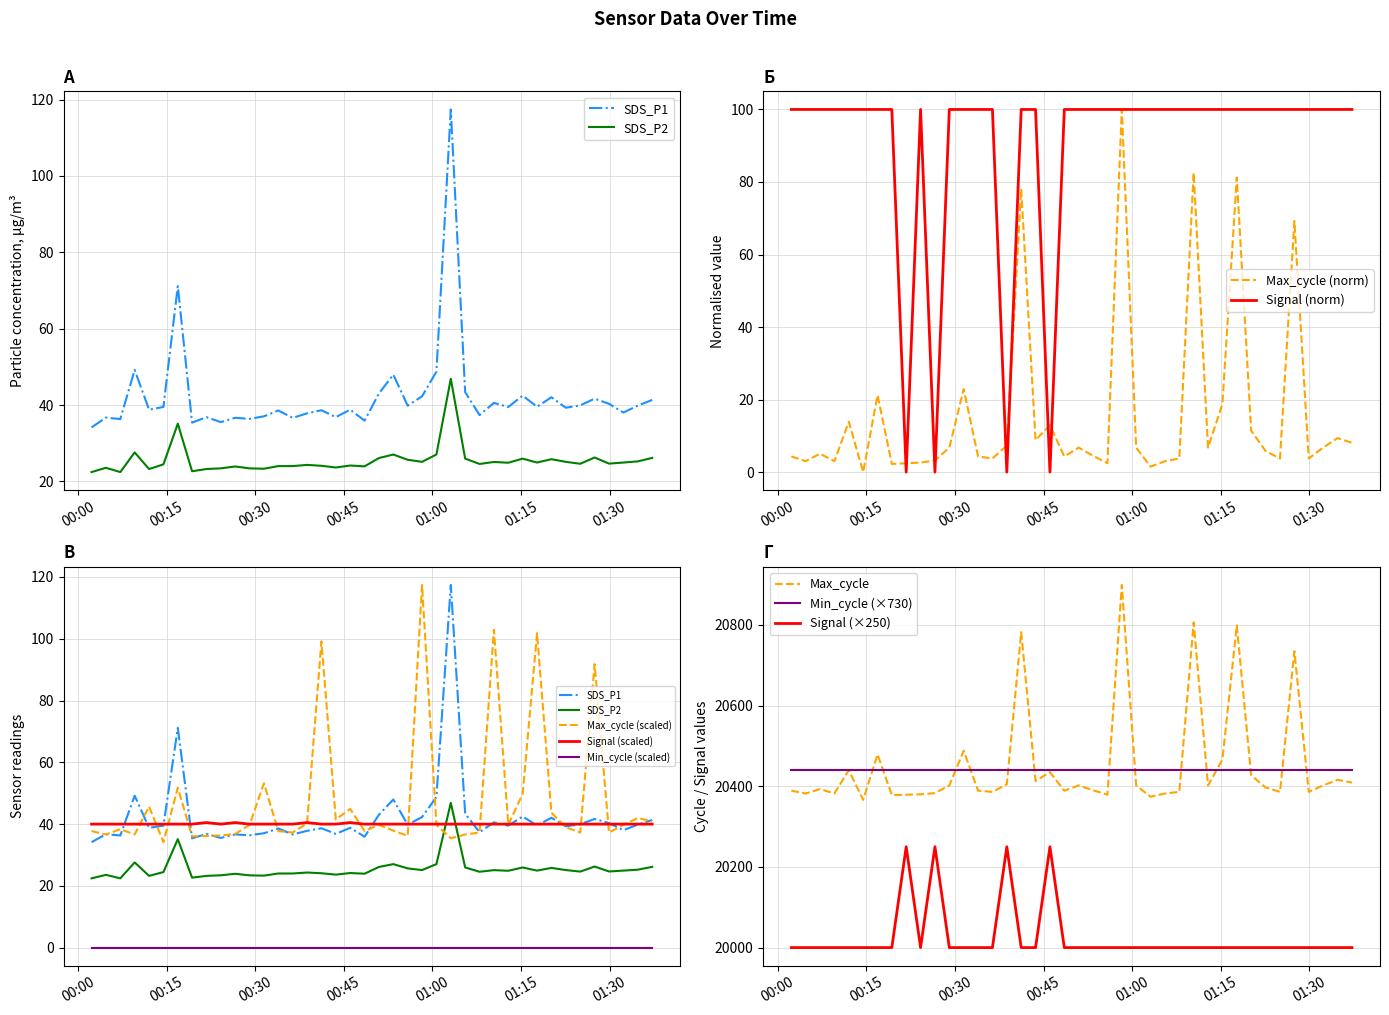

What is the difference between the maximum and minimum values in the SDS_P2 series?

24.4